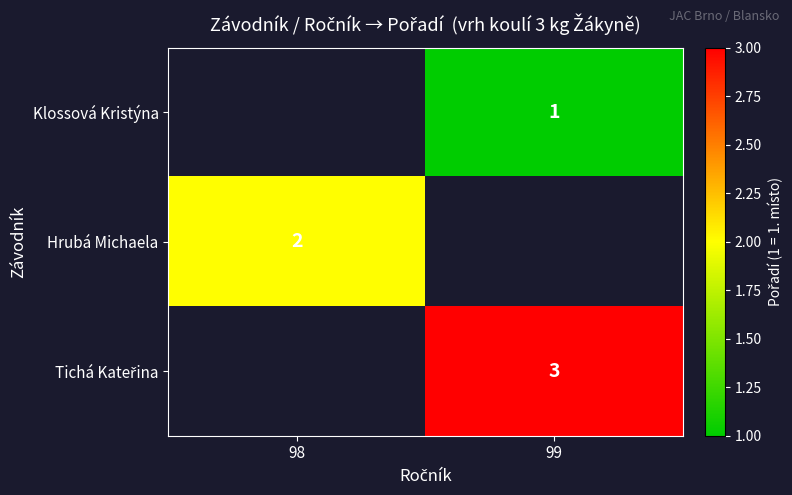

The value of Hrubá Michaela at 98 is 2. True or false?

True